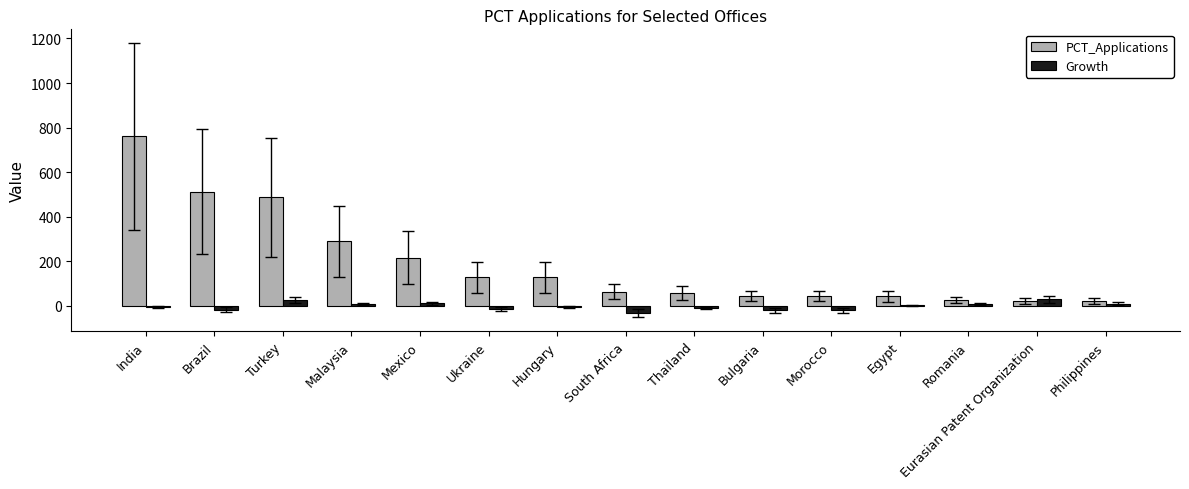

What is the maximum value shown in the chart?

761.0